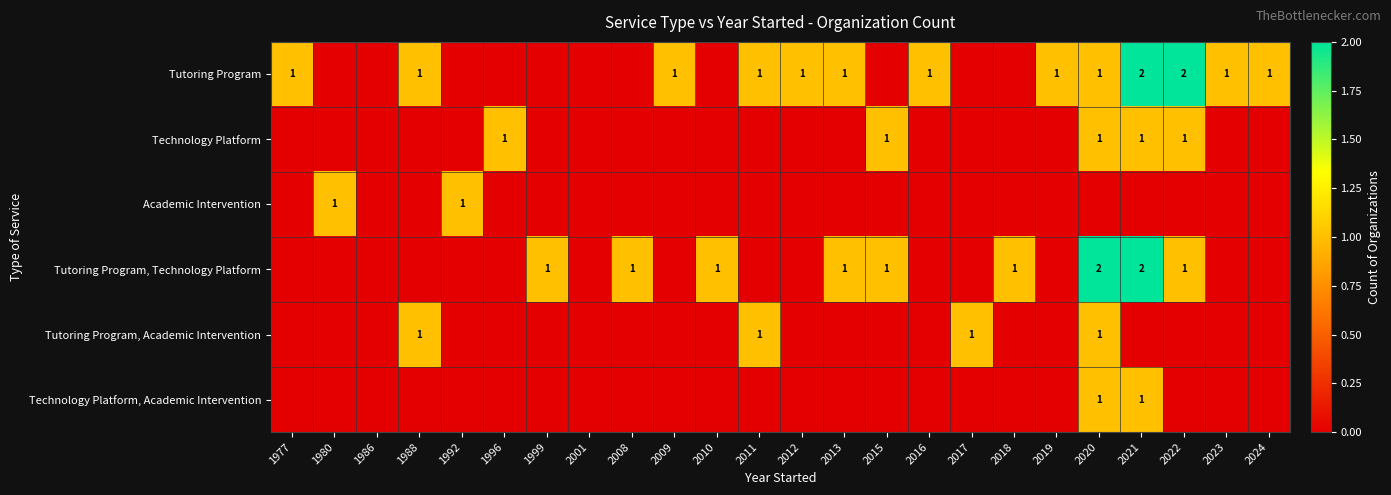

The Tutoring Program series shows 1 at 2019. True or false?

True